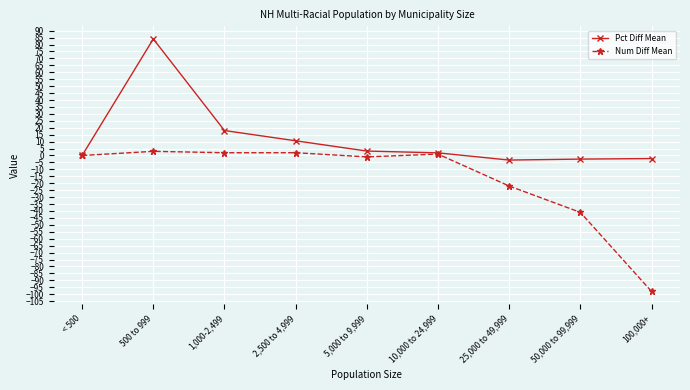

How many distinct data groups are displayed?

2